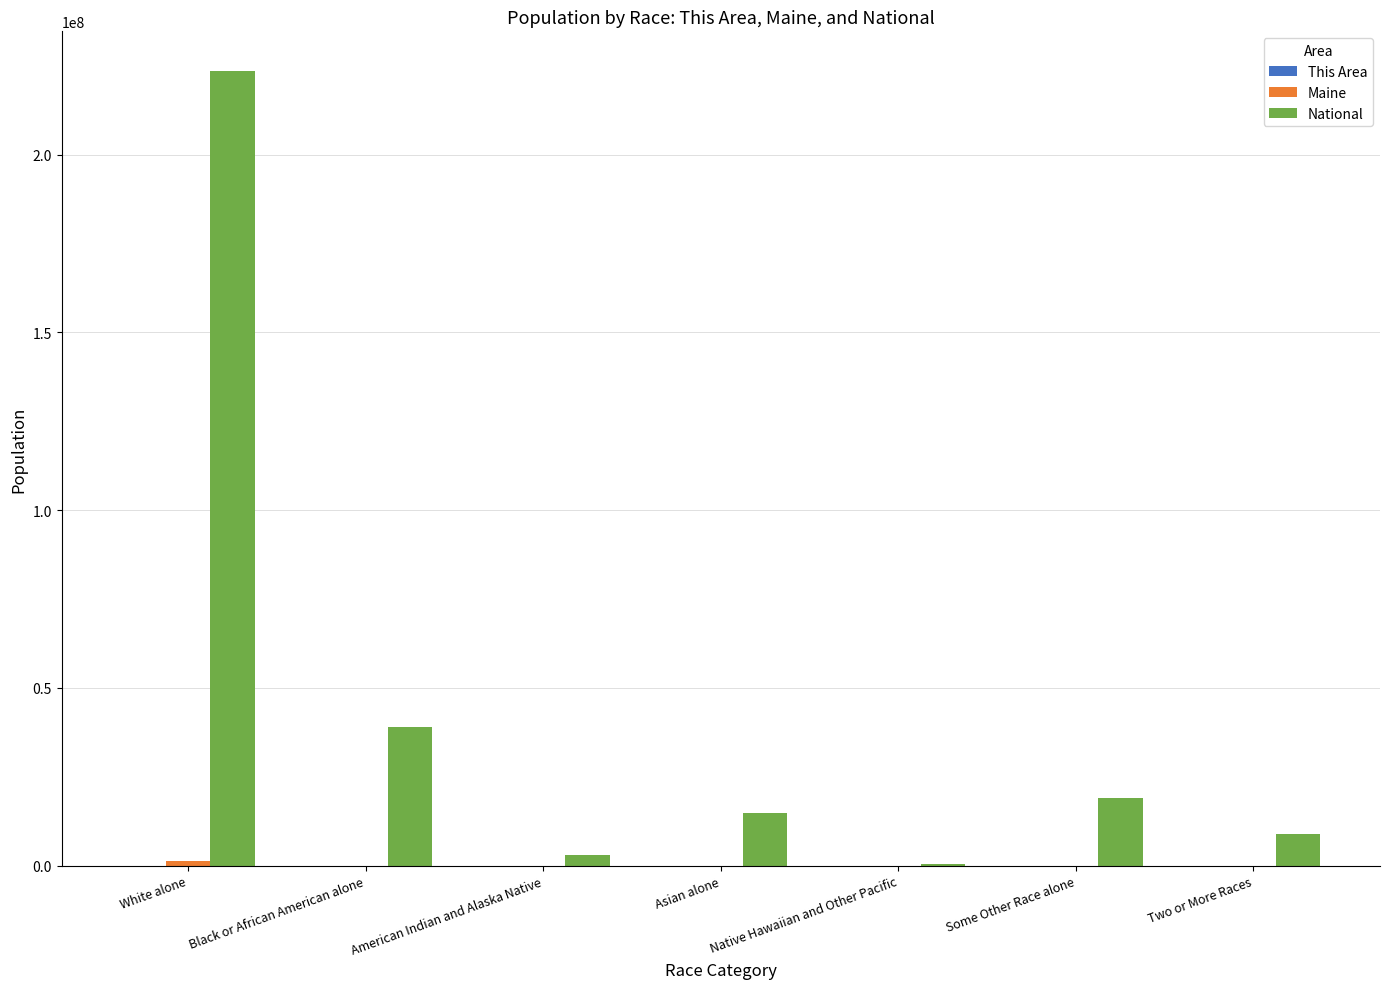

Is it true that National equals 14674252 at Asian alone?

True